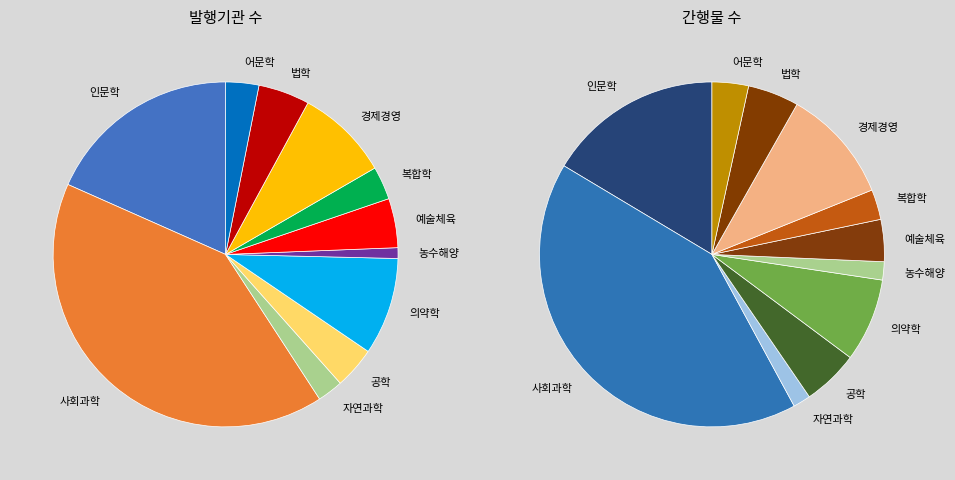

What is the smallest slice in the pie chart?

자연과학